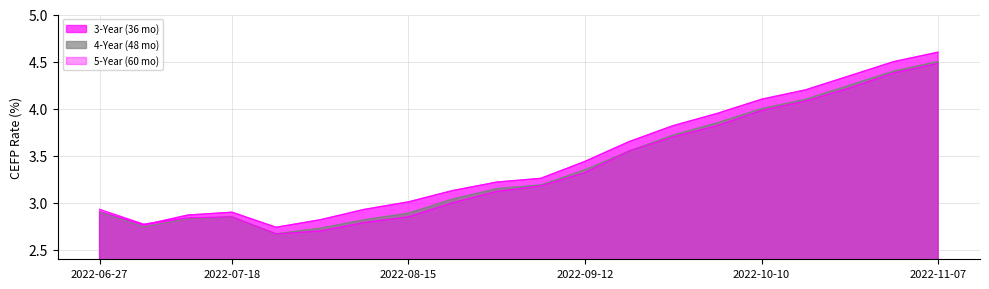

What is the label of the 3rd point from the left?

2022-07-11